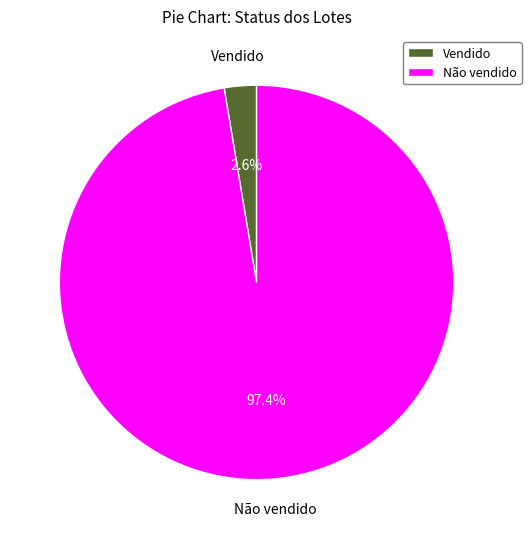

True or false: Vendido accounts for 15% of the total.

False